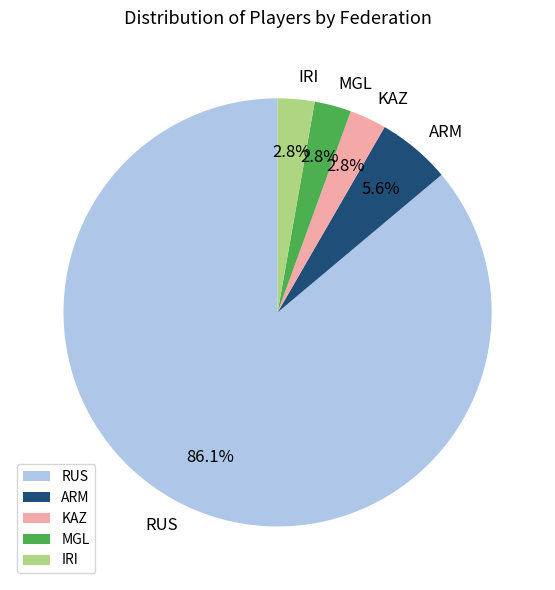

What percentage is the IRI slice, to the nearest percent?

3%